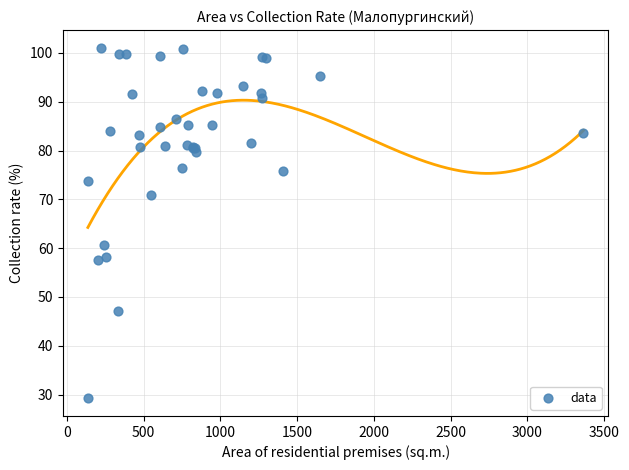

What Y value in the scatter plot is closest to 65?

60.7